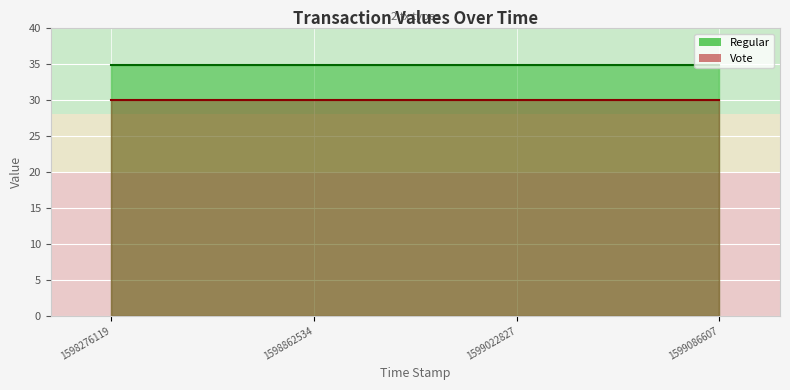

What is the approximate value of Vote at 1598862534?

29.9